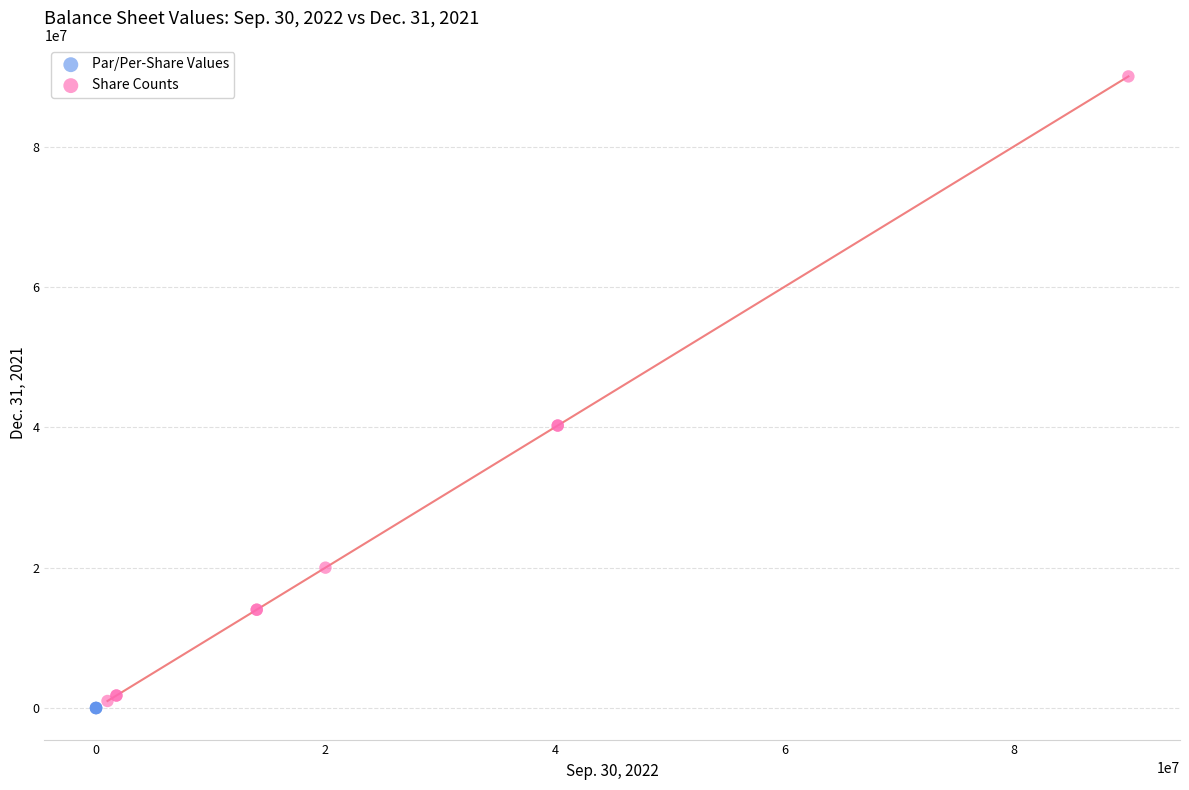

Which series reaches the maximum Y coordinate?

Share Counts